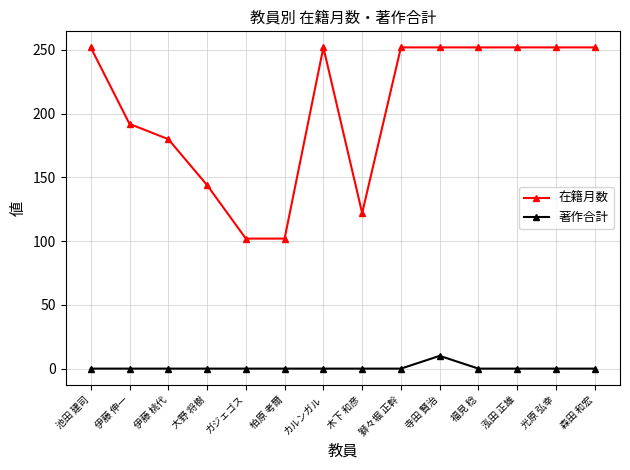

The value of 在籍月数 at 森田 和宏 is 252. True or false?

True